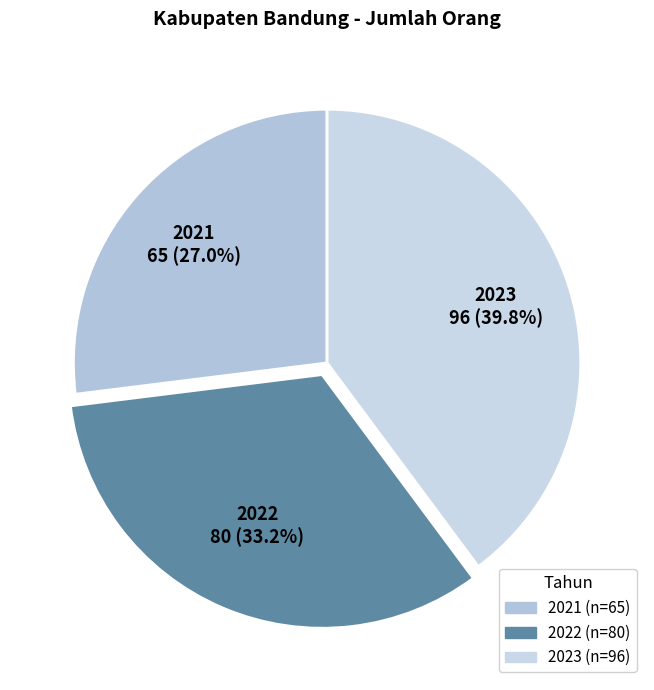

What is the ratio of the value at 2023 to the value at 2022?

1.2